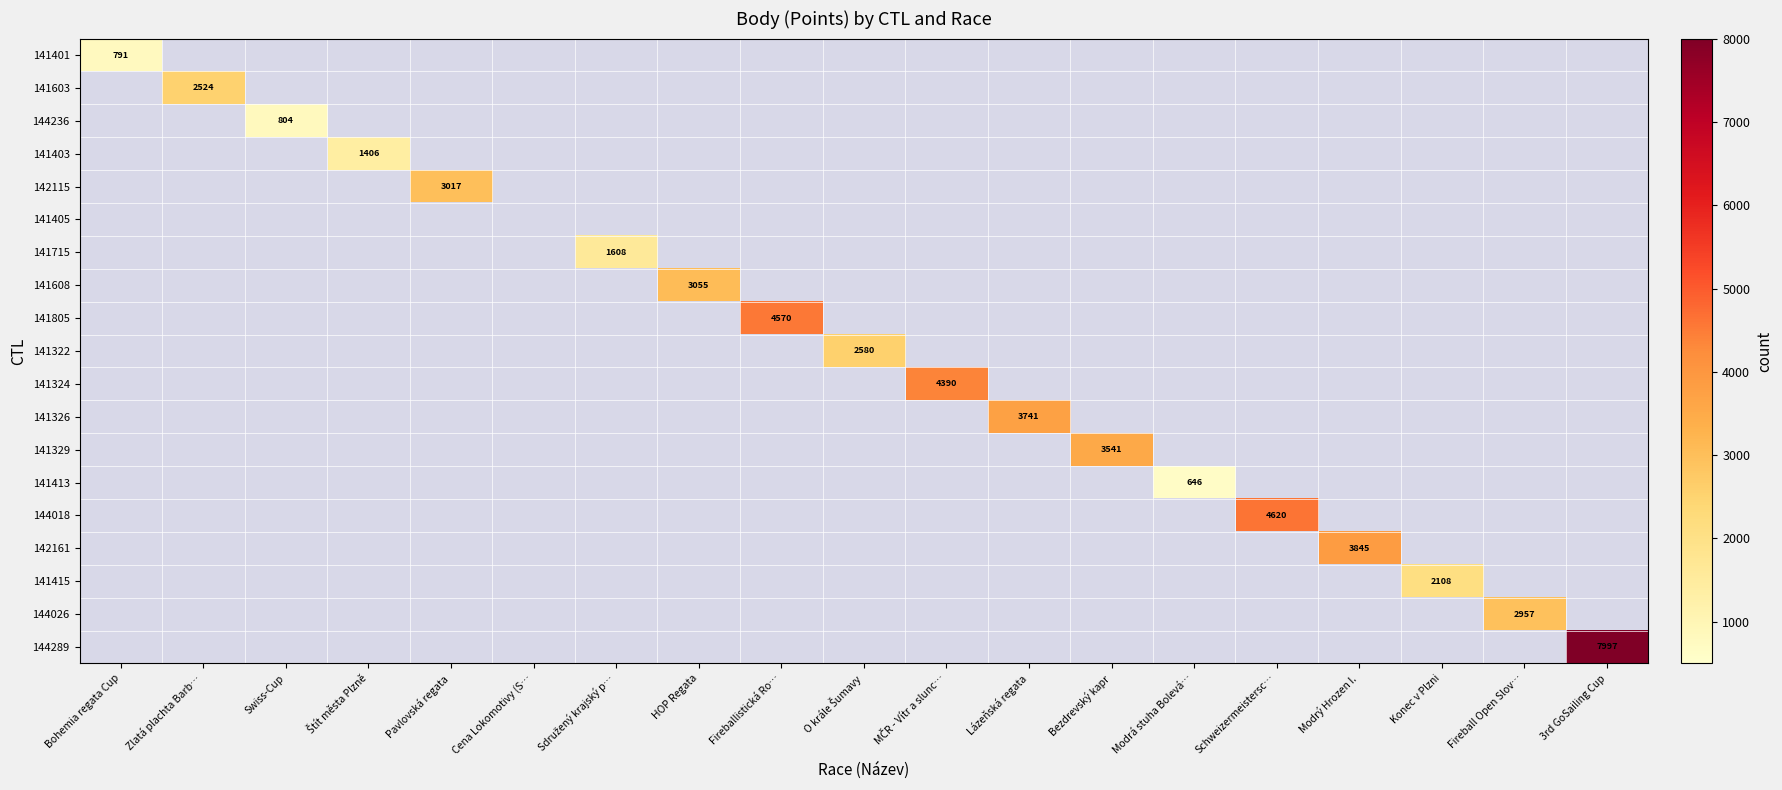

At how many categories does at least one series exceed 6652?

1